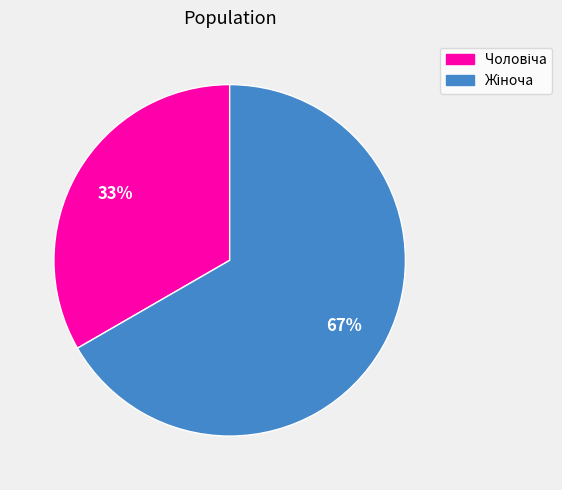

Count the number of slices in the pie.

2